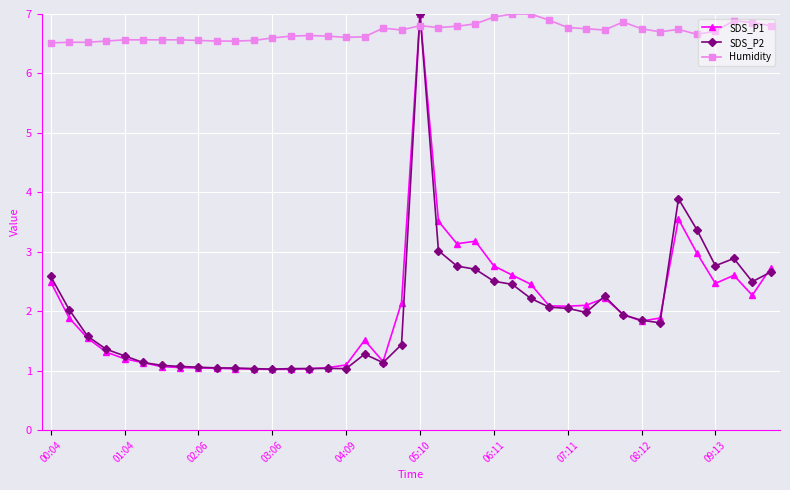

Which series has the largest total across all categories?

Humidity